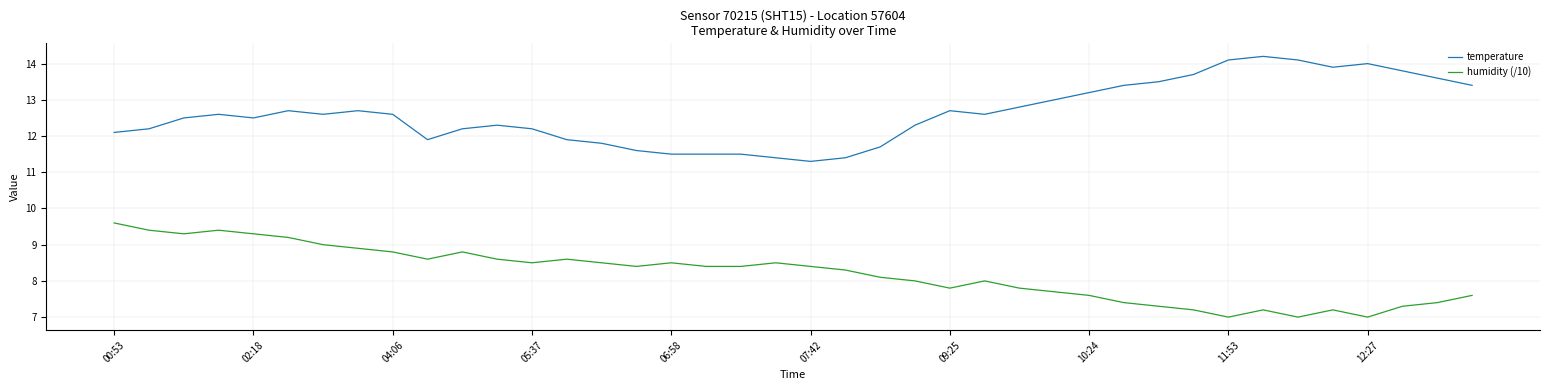

What are all the series names shown in the legend?

temperature, humidity (/10)